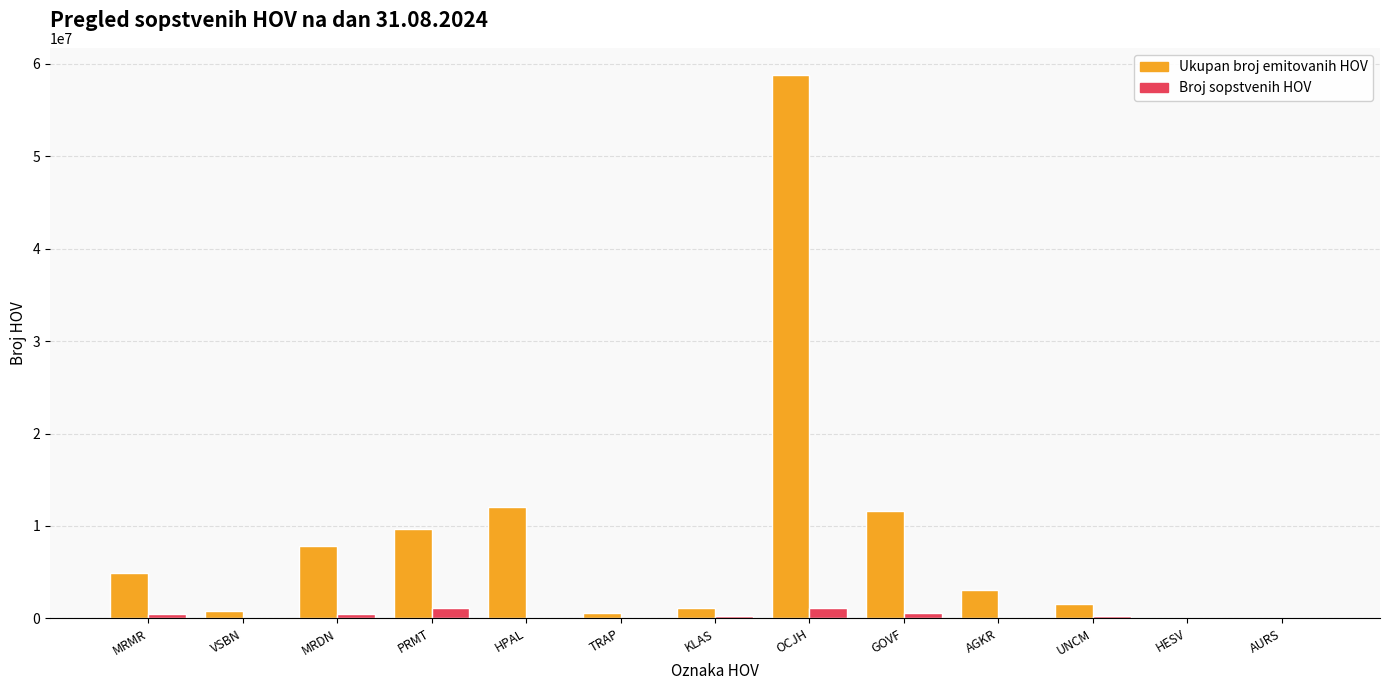

Are the bars horizontal?

No